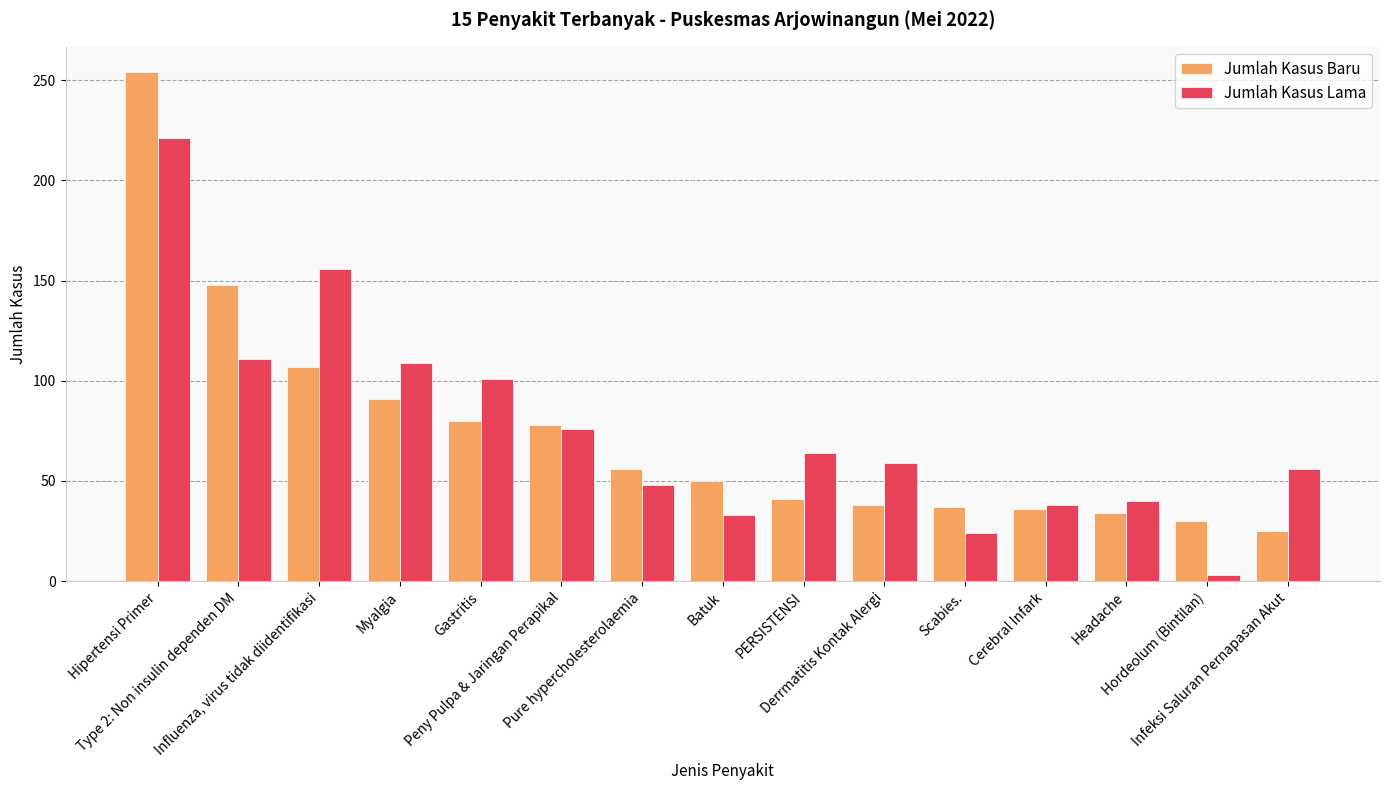

At which label does Jumlah Kasus Lama first exceed 59?

Hipertensi Primer